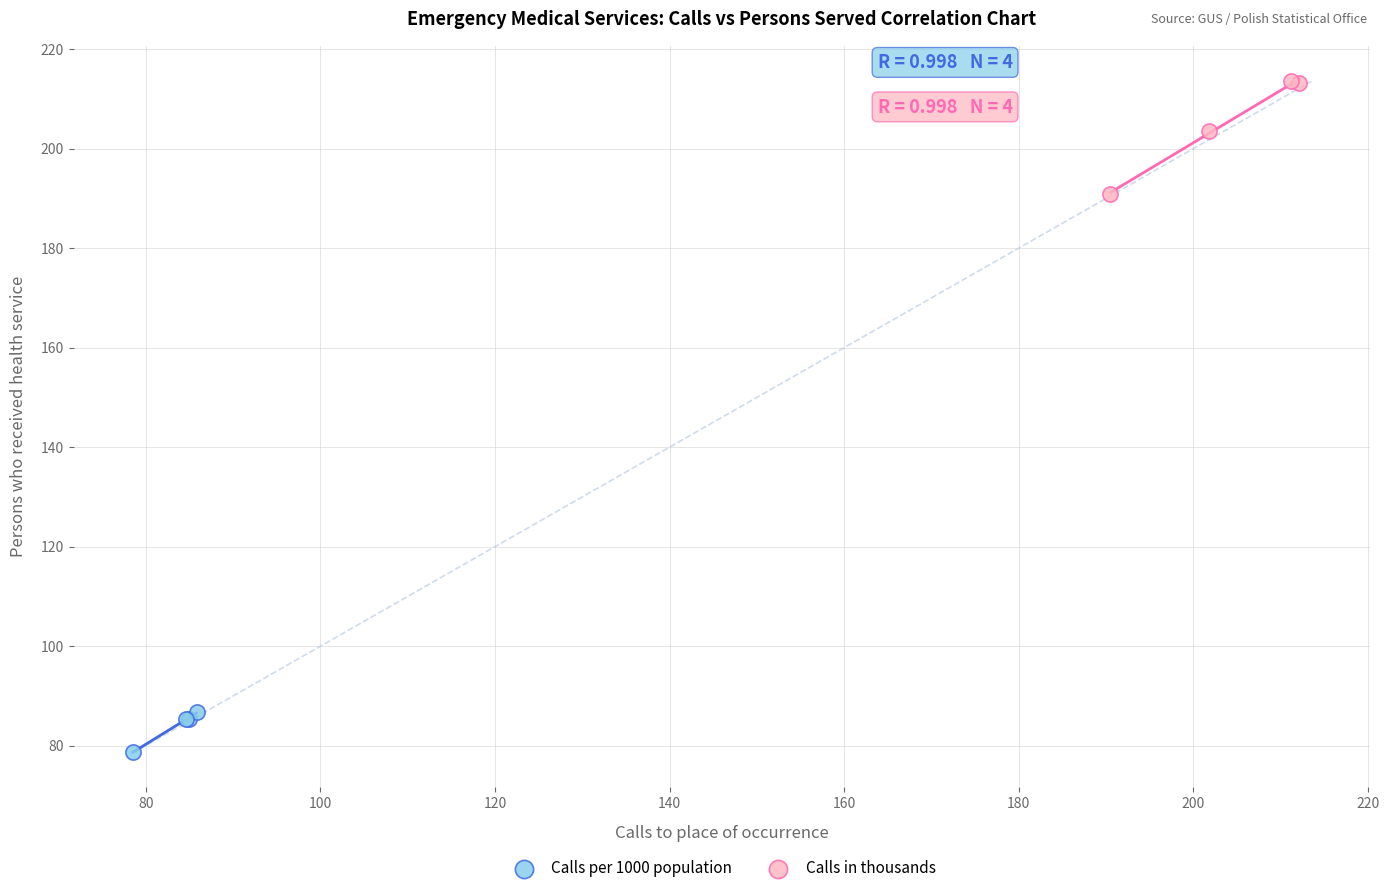

Which series reaches the maximum Y coordinate?

Calls in thousands